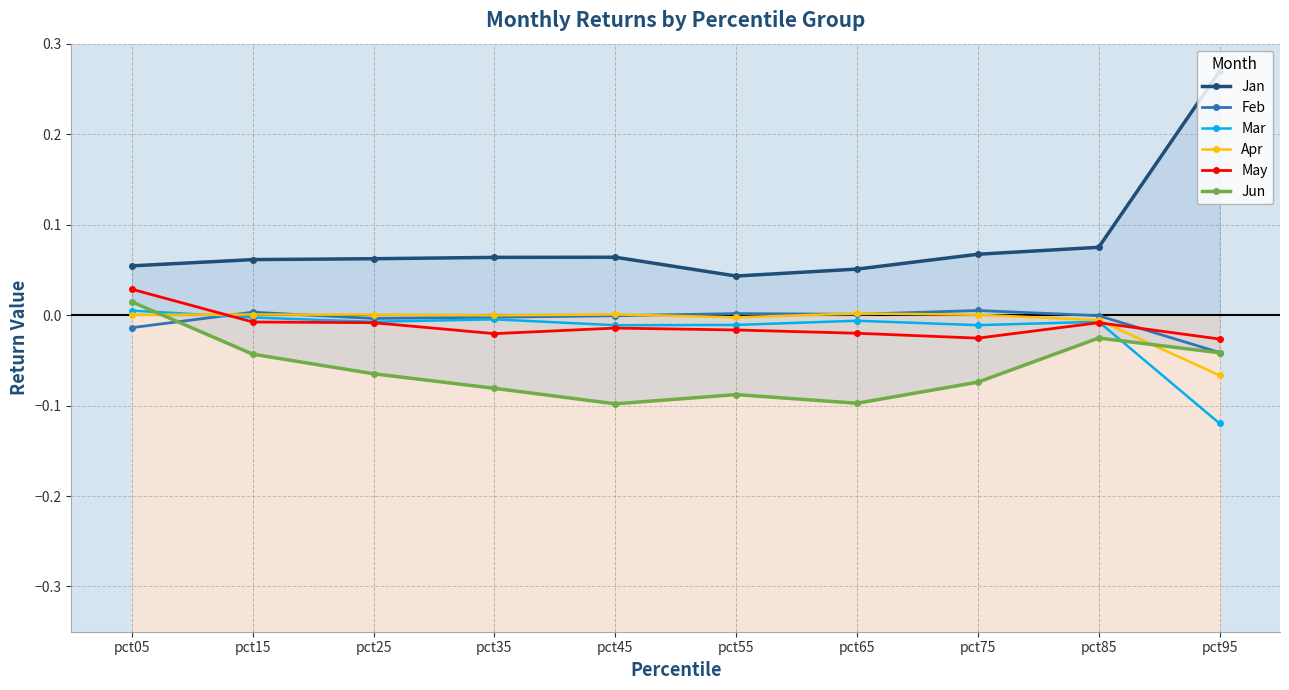

Which series has the widest spread of values?

Jan